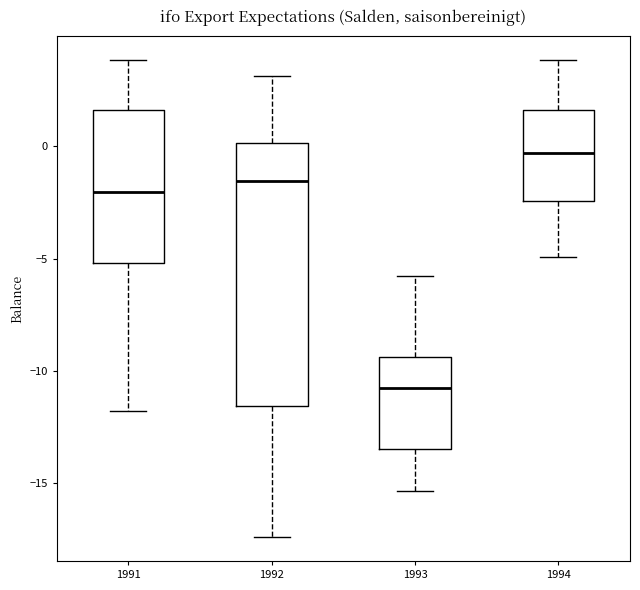

Which box is the tallest, from its lower edge to its upper edge?

1992